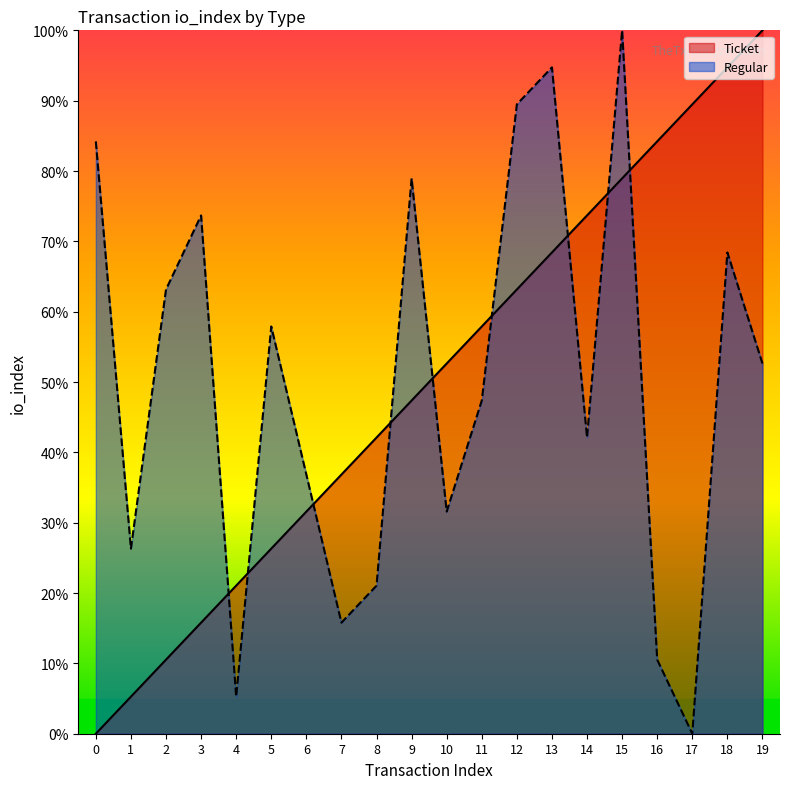

Which category has the lowest value in the Regular series?

17